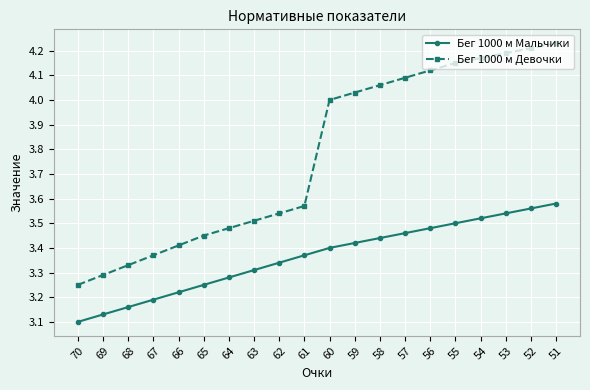

Which series has the largest range (max minus min)?

Бег 1000 м Девочки